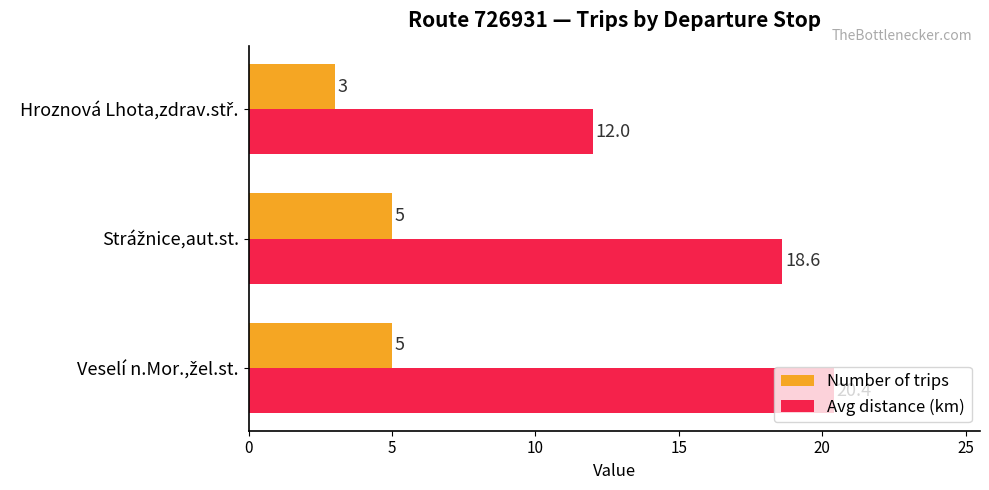

Which series has the widest spread of values?

Avg distance (km)